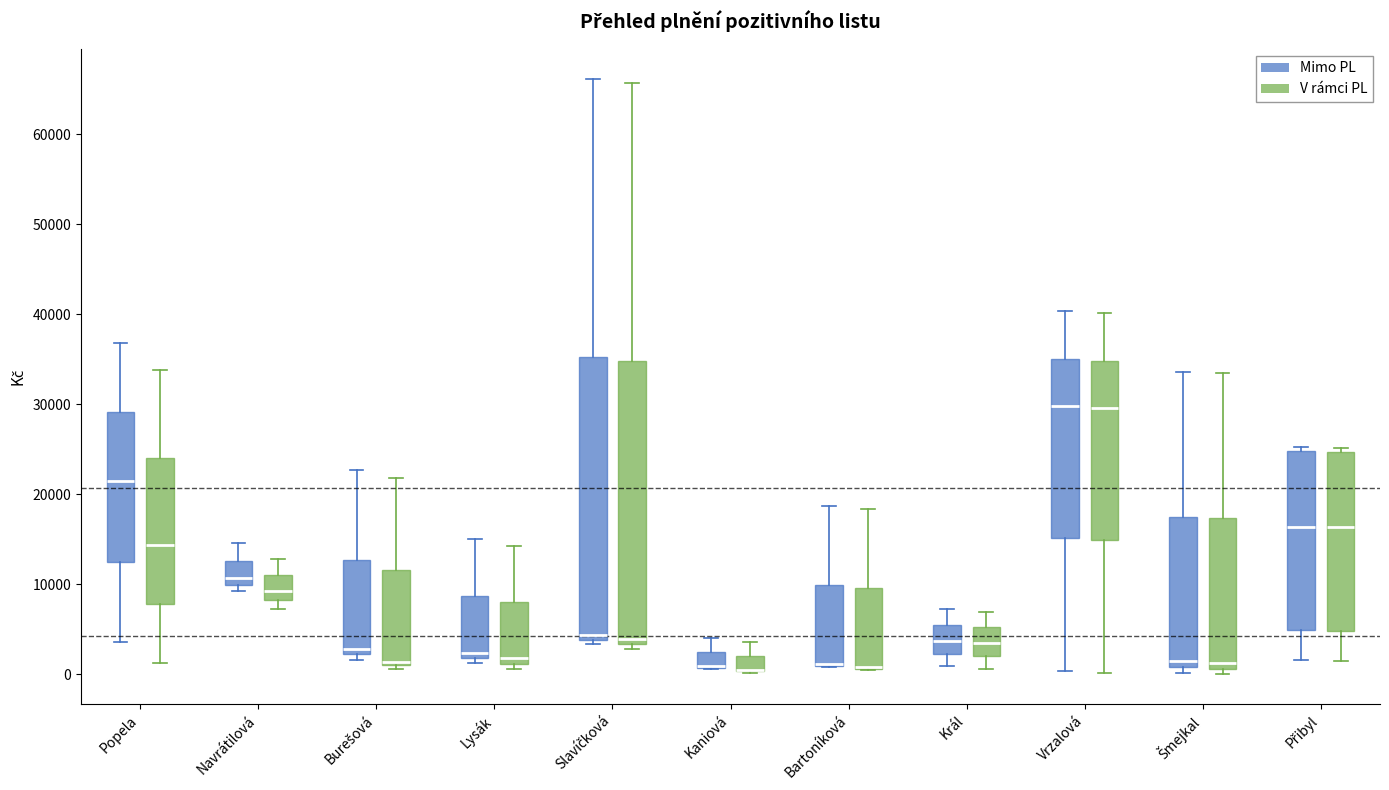

Reading left to right, transcribe this box plot: for each box, give where its median line is, the range the box spans, and where its two whiskers end, as read against the y-axis. The values are not printed on the chart, so give them approximately, as read against the axis.

Popela (Mimo PL): median 21000, box 13000 to 29000, whiskers 4000 to 37000
Popela (V rámci PL): median 14000, box 8000 to 24000, whiskers 1000 to 34000
Navrátilová (Mimo PL): median 11000, box 10000 to 13000, whiskers 9000 to 15000
Navrátilová (V rámci PL): median 9000, box 8000 to 11000, whiskers 7000 to 13000
Burešová (Mimo PL): median 3000, box 2000 to 13000, whiskers 2000 (just below the box's lower edge) to 23000
Burešová (V rámci PL): median 1000 (just above the box's lower edge), box 1000 to 12000, whiskers 1000 (just below the box's lower edge) to 22000
Lysák (Mimo PL): median 2000 (just above the box's lower edge), box 2000 to 9000, whiskers 1000 to 15000
Lysák (V rámci PL): median 2000, box 1000 to 8000, whiskers 1000 (just below the box's lower edge) to 14000
Slavíčková (Mimo PL): median 4000 (just above the box's lower edge), box 4000 to 35000, whiskers 3000 to 66000
Slavíčková (V rámci PL): median 4000, box 3000 to 35000, whiskers 3000 (just below the box's lower edge) to 66000
Kaniová (Mimo PL): median 1000 (drawn on the box's lower edge), box 1000 to 2000, whiskers 1000 to 4000
Kaniová (V rámci PL): median 1000 (drawn on the box's lower edge), box 0 to 2000, whiskers 0 to 4000
Bartoníková (Mimo PL): median 1000 (drawn on the box's lower edge), box 1000 to 10000, whiskers 1000 to 19000
Bartoníková (V rámci PL): median 1000 (drawn on the box's lower edge), box 1000 to 10000, whiskers 0 to 18000
Král (Mimo PL): median 4000, box 2000 to 5000, whiskers 1000 to 7000
Král (V rámci PL): median 3000, box 2000 to 5000, whiskers 1000 to 7000
Vrzalová (Mimo PL): median 30000, box 15000 to 35000, whiskers 0 to 40000
Vrzalová (V rámci PL): median 30000, box 15000 to 35000, whiskers 0 to 40000
Šmejkal (Mimo PL): median 1000 (just above the box's lower edge), box 1000 to 18000, whiskers 0 to 34000
Šmejkal (V rámci PL): median 1000 (just above the box's lower edge), box 1000 to 17000, whiskers 0 to 33000
Přibyl (Mimo PL): median 16000, box 5000 to 25000, whiskers 2000 to 25000 (just above the box's upper edge)
Přibyl (V rámci PL): median 16000, box 5000 to 25000, whiskers 1000 to 25000 (just above the box's upper edge)